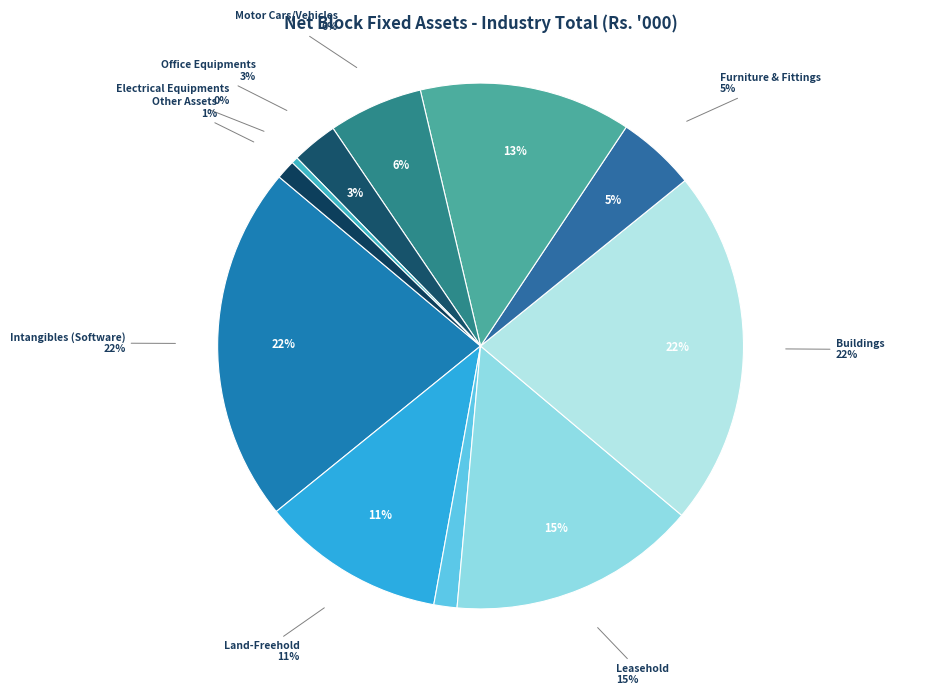

Is Electrical Equipments the majority of the pie?

No